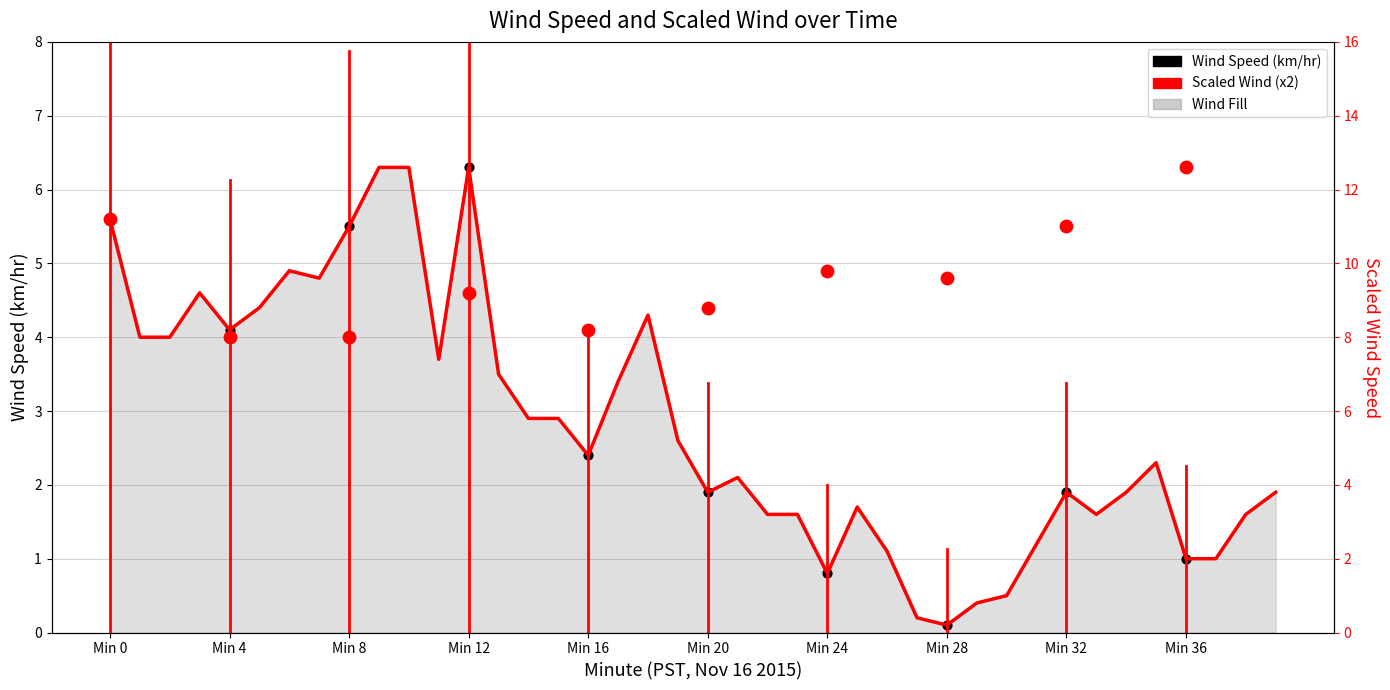

Which series reaches the minimum Y coordinate?

Wind Speed (km/hr)